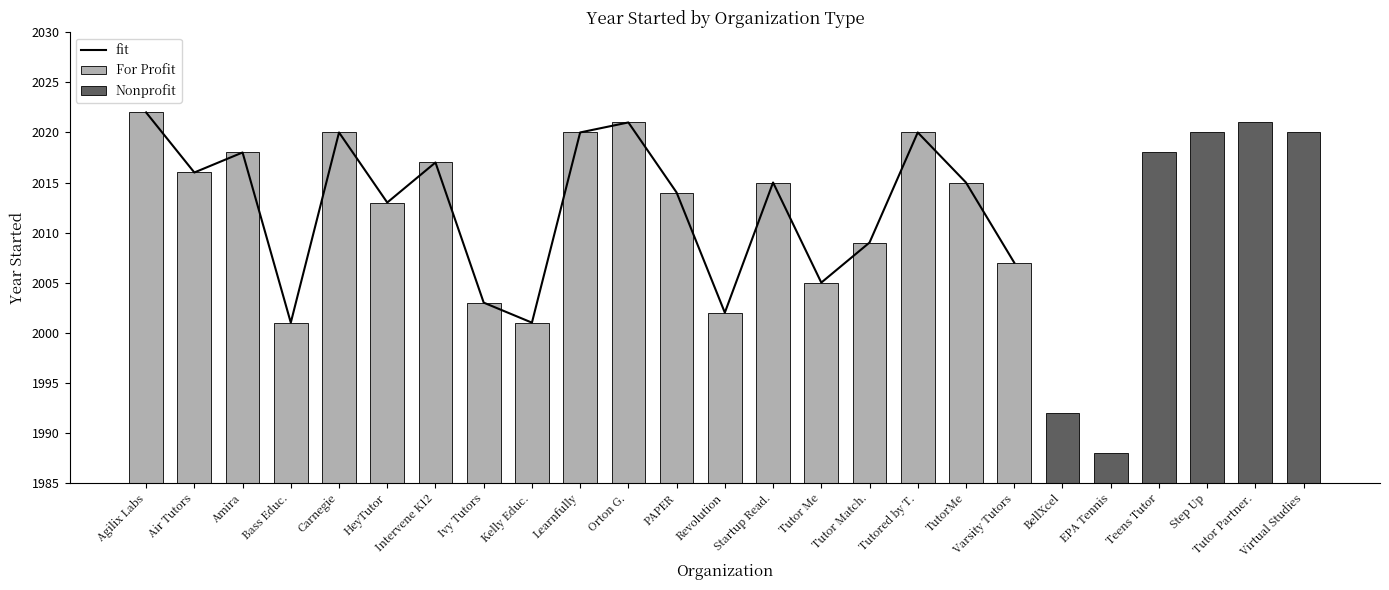

What is the value of the 15th bar from the left?

2005